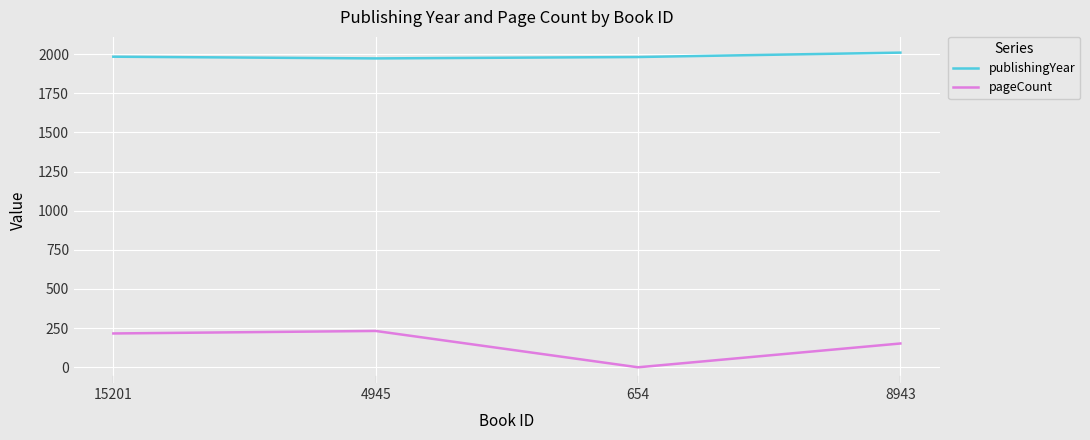

How many lines are shown in the chart?

2